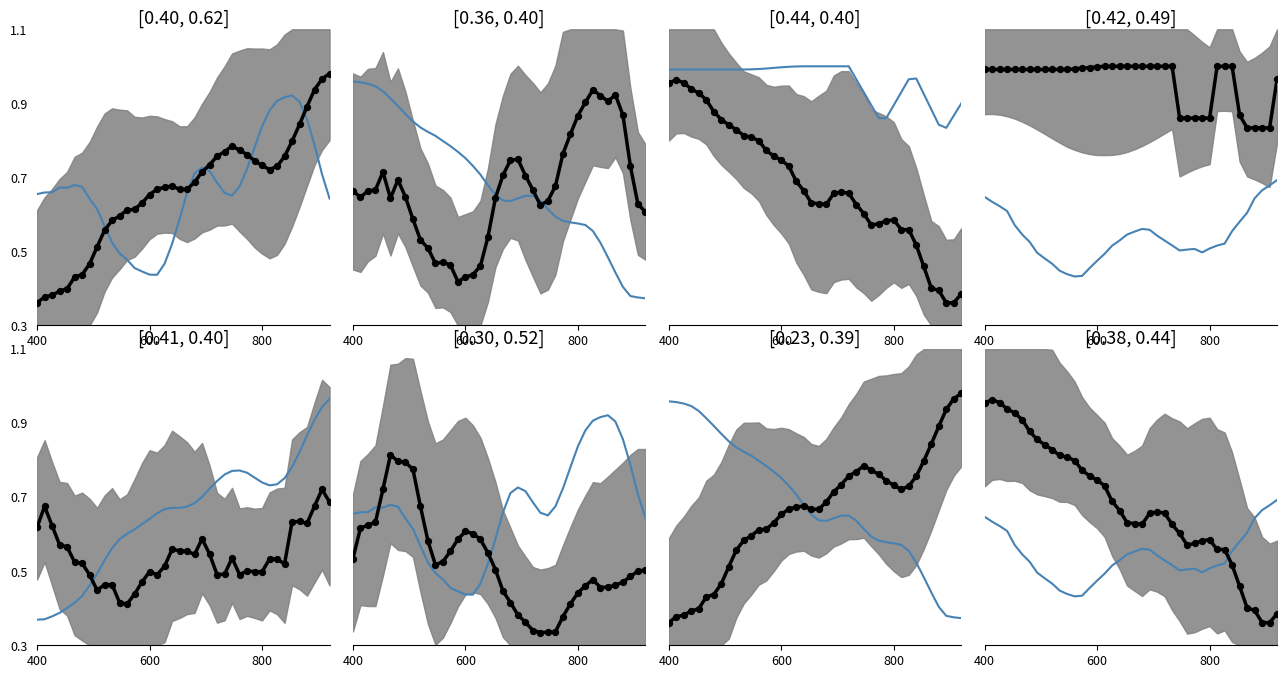

Which series has the widest spread of Y values?

main_line